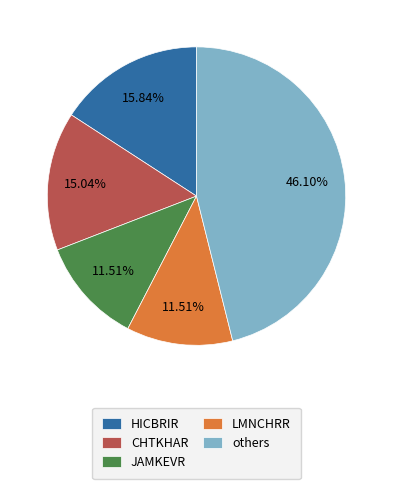

Is the sum of HICBRIR and JAMKEVR greater than half?

No